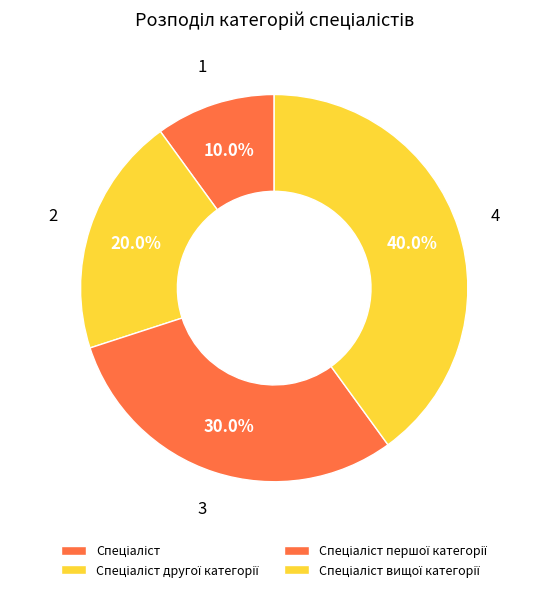

How many slices are in this pie chart?

4